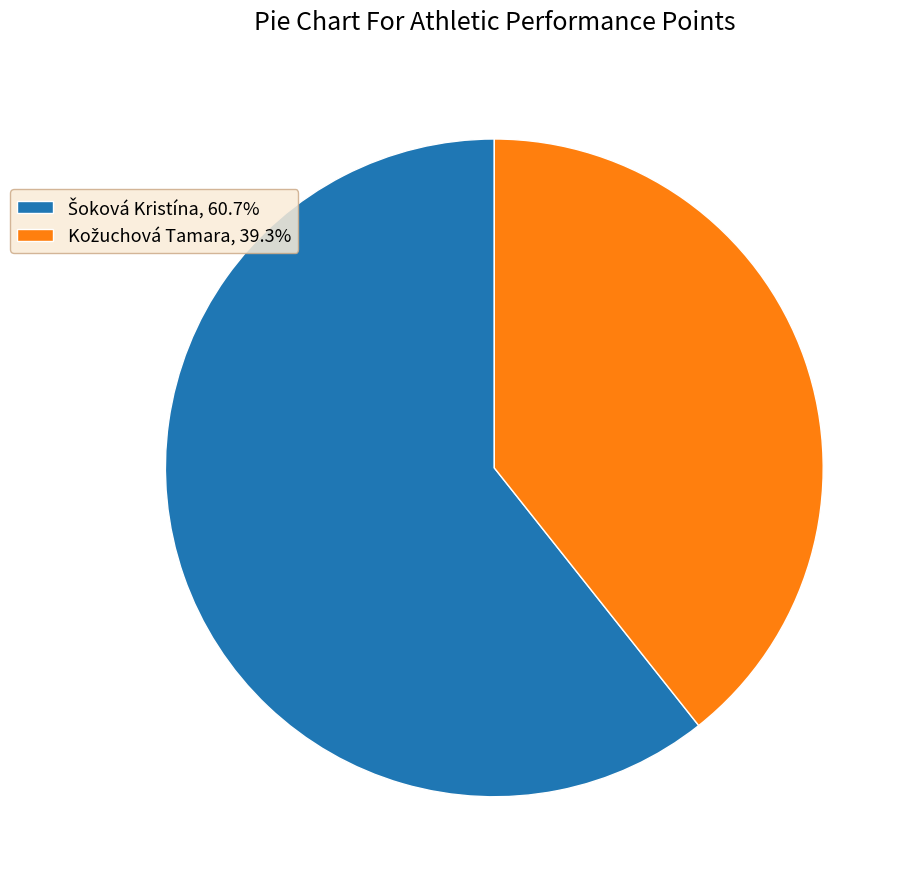

Is there any slice that represents more than half of the pie?

Yes